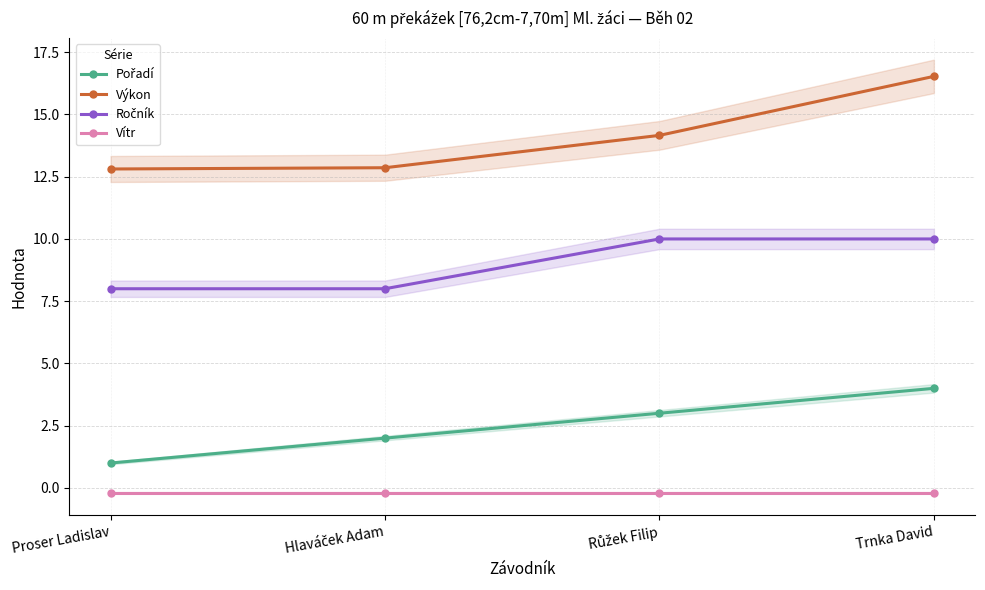

True or false: Vítr has a value of -0.2 at Trnka David.

True